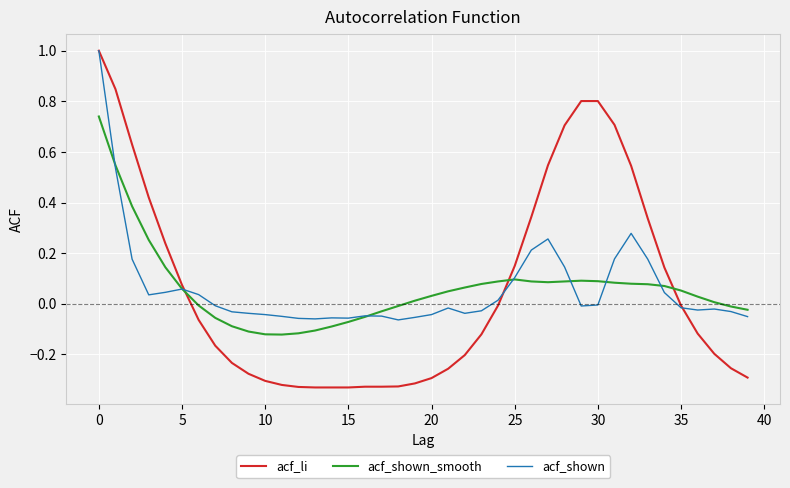

How many intersections are there between acf_li and acf_shown_smooth?

3